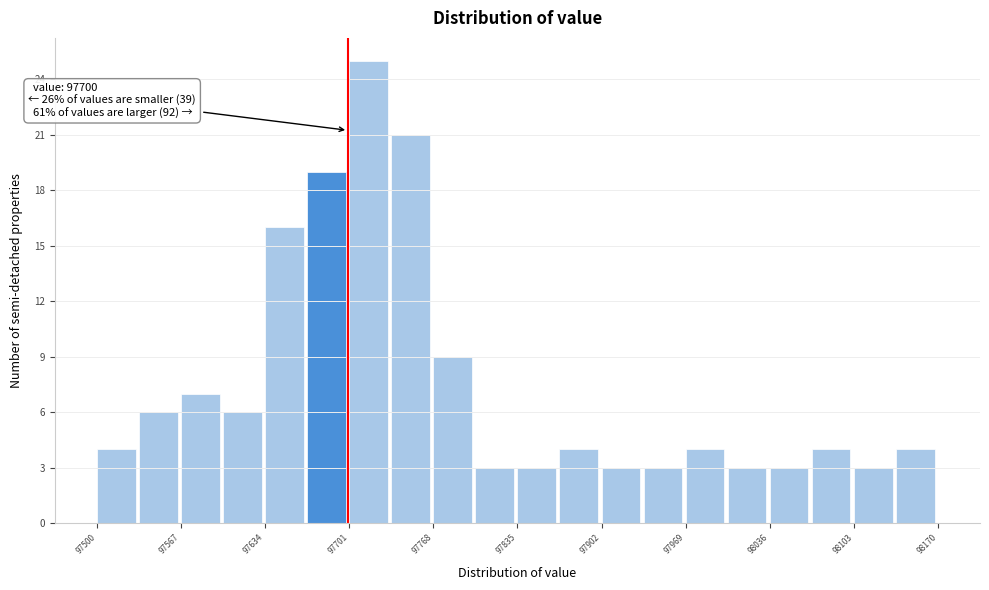

Read against the x-axis, roughly where is the centre of the tallest bar?

97720